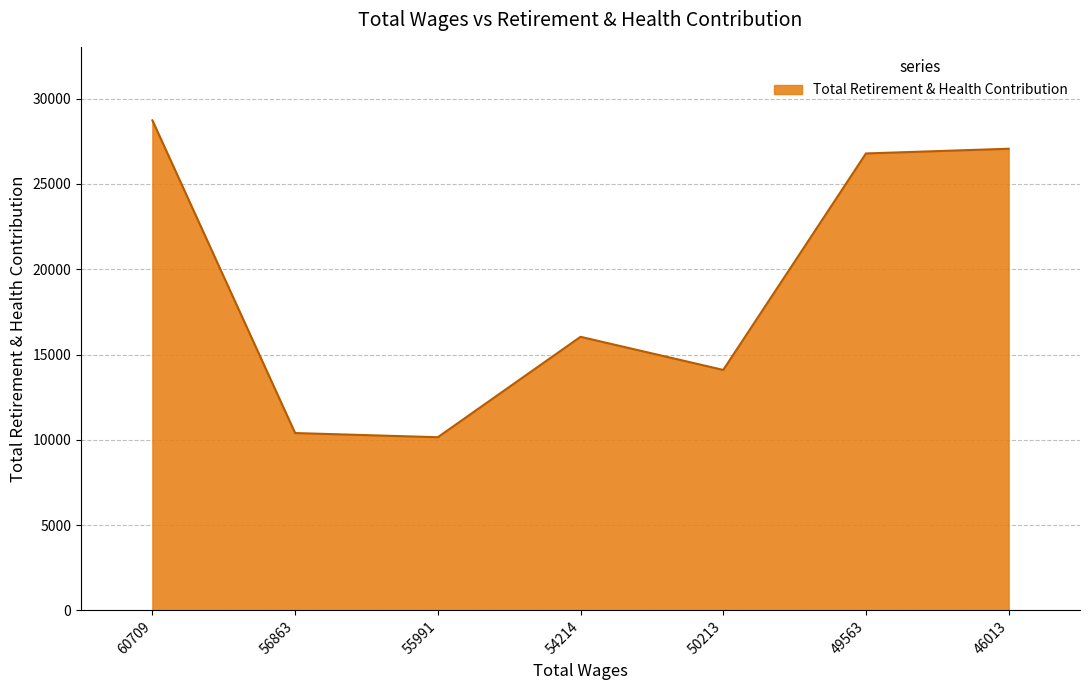

True or false: the data shows 26787 at 49563.

True